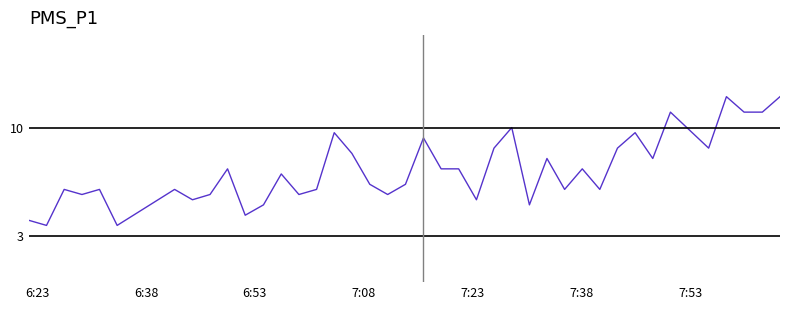

What is the greatest value displayed?

12.0